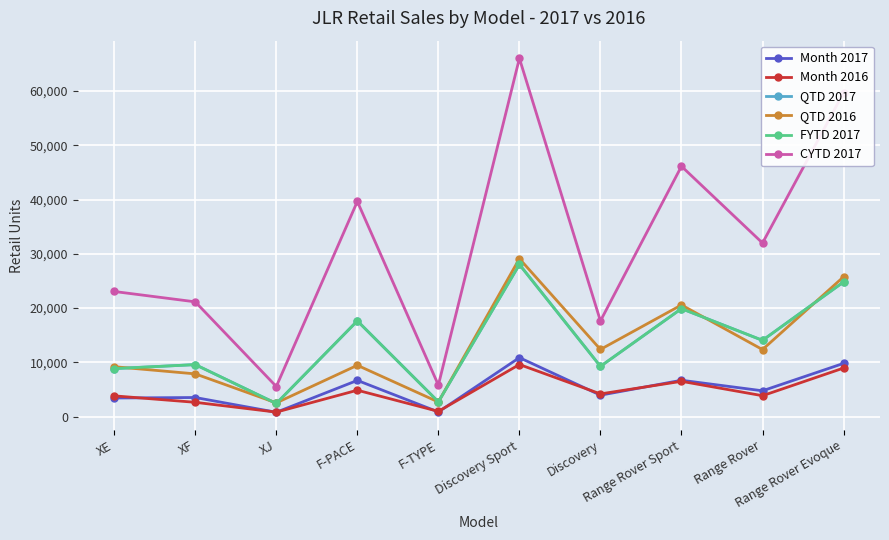

Where is the first local minimum for Month 2017?

XJ